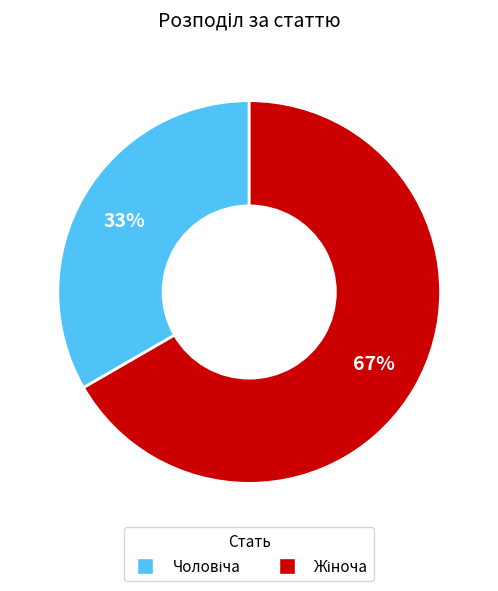

Does any single category account for the majority?

Yes